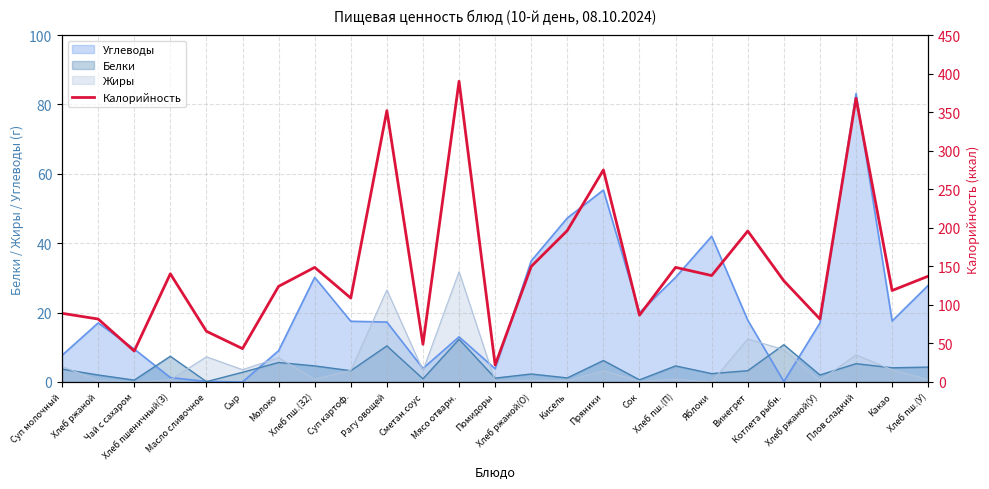

The chart shows a value of 76.7 at Сыр. True or false?

False